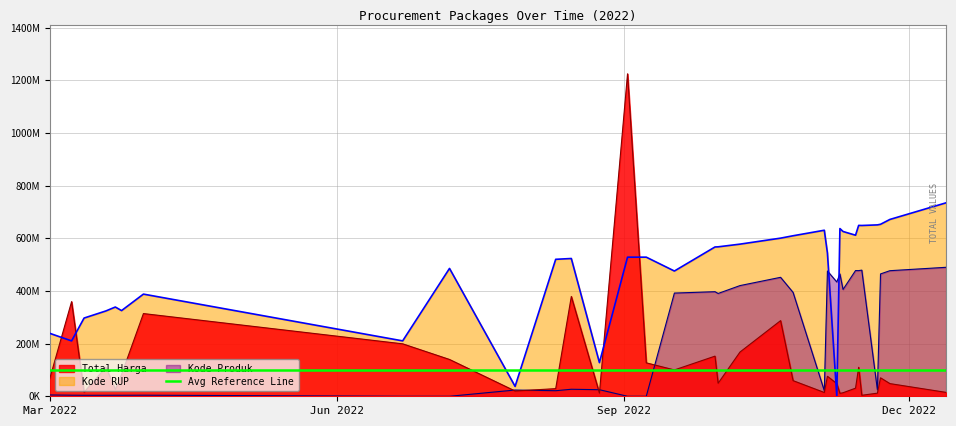

Is the value of Kode RUP at 2022-07-28 greater than the value of Kode Produk at 2022-11-22?

No